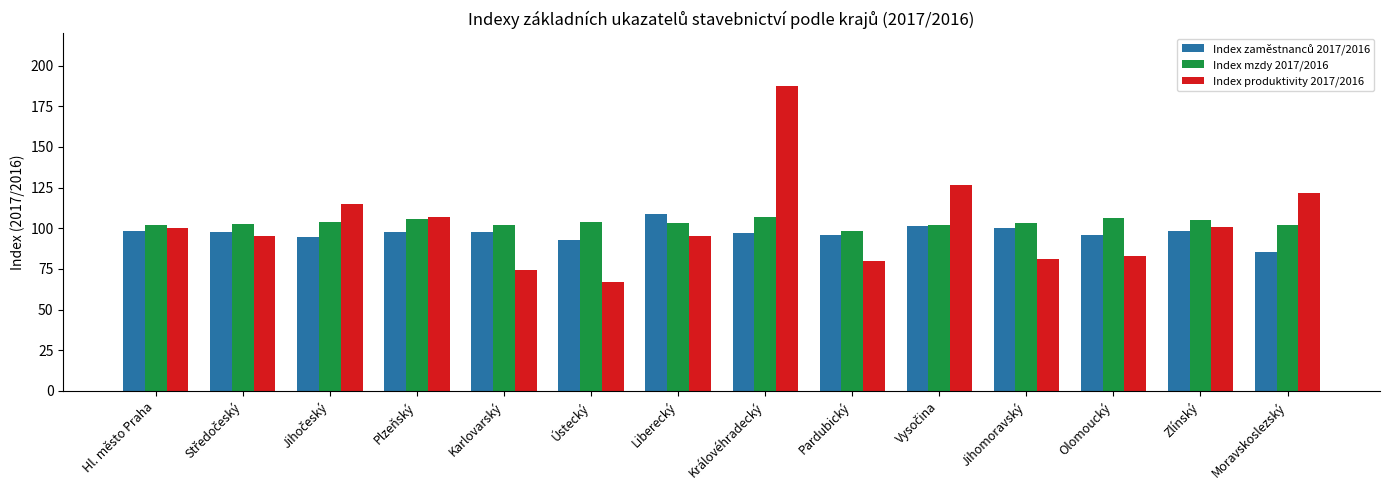

What value does the Index mzdy 2017/2016 series have at Liberecký?

103.2